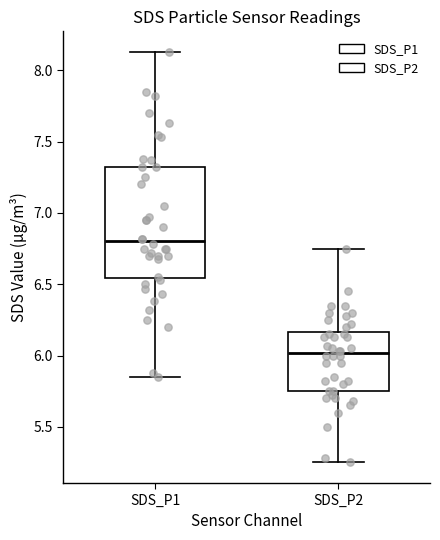

Reading left to right, read every box against the y-axis: the position of its median line, the range the box covers, and the ends of its whiskers. The values are not printed on the chart, so give them approximately, as read against the axis.

SDS_P1: median 6.80, box 6.55 to 7.30, whiskers 5.85 to 8.15
SDS_P2: median 6.00, box 5.75 to 6.15, whiskers 5.25 to 6.75